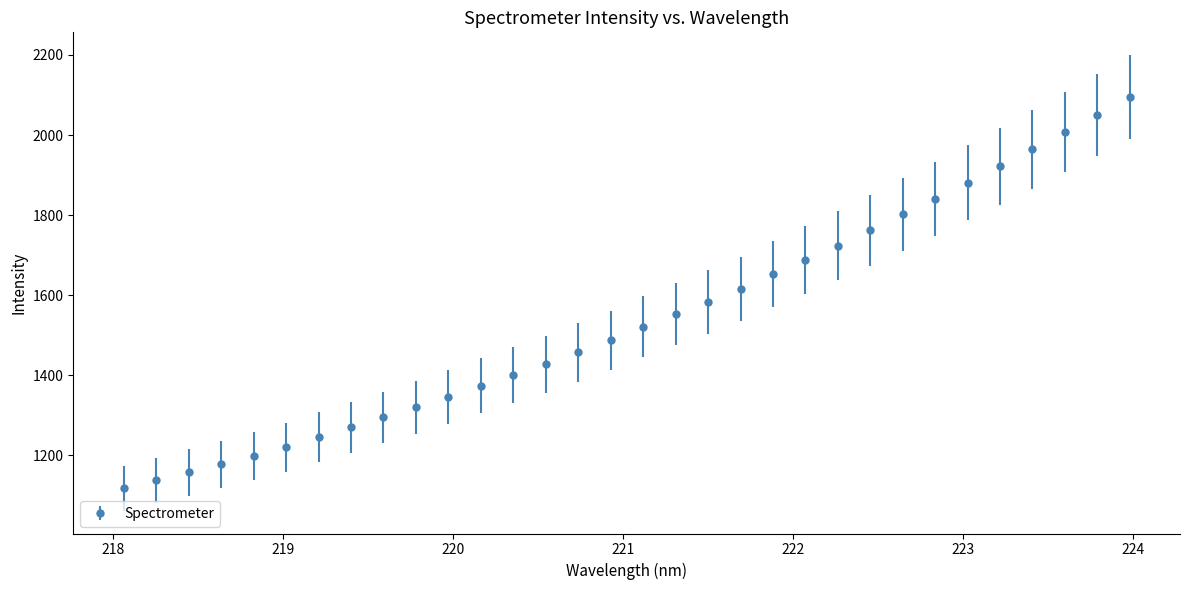

What is the minimum value shown in the chart?

1117.7